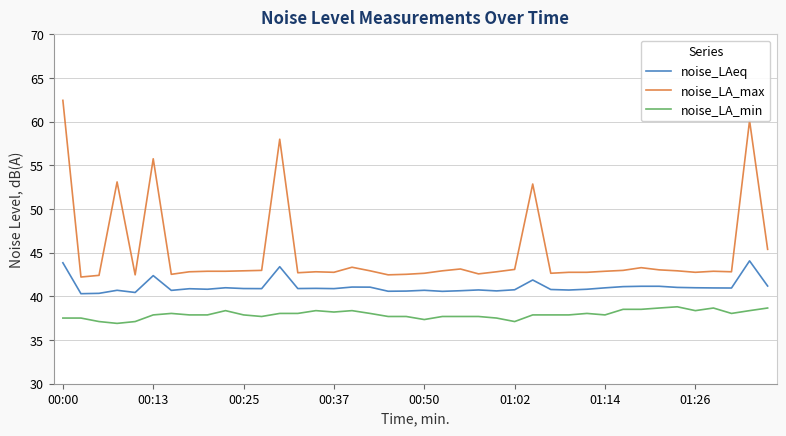

True or false: noise_LAeq and noise_LA_max cross at least once.

False